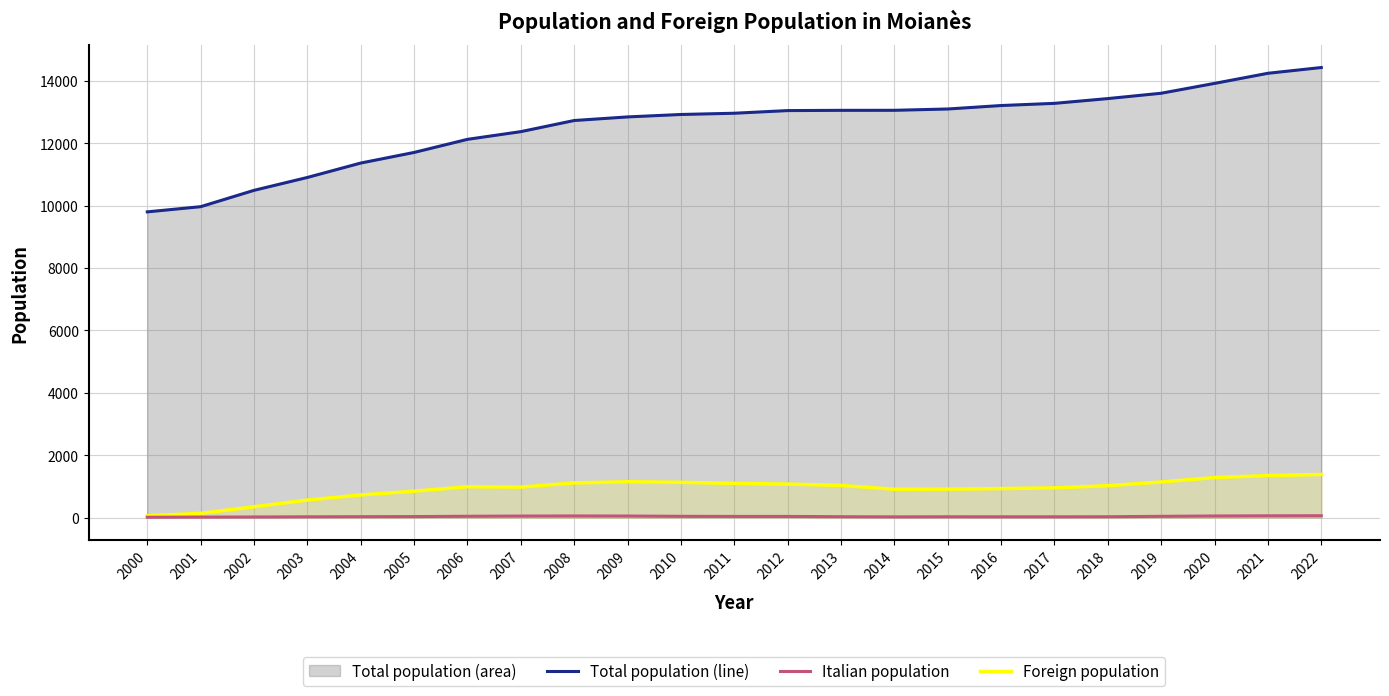

Is it true that Foreign population equals 910 at 2015?

True